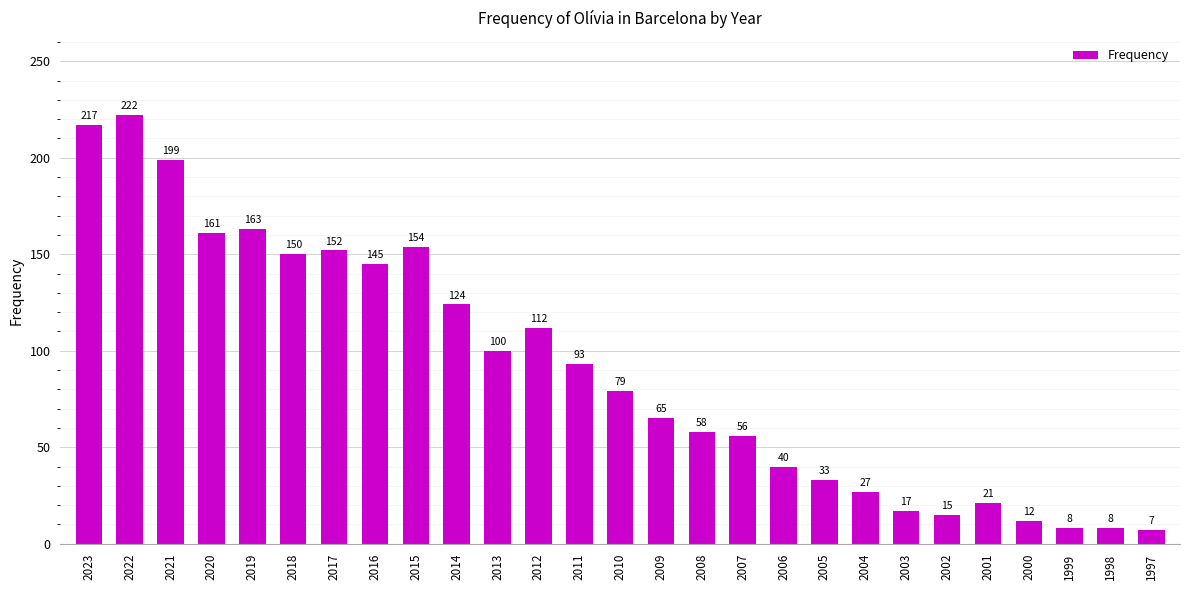

What is the greatest value displayed?

222